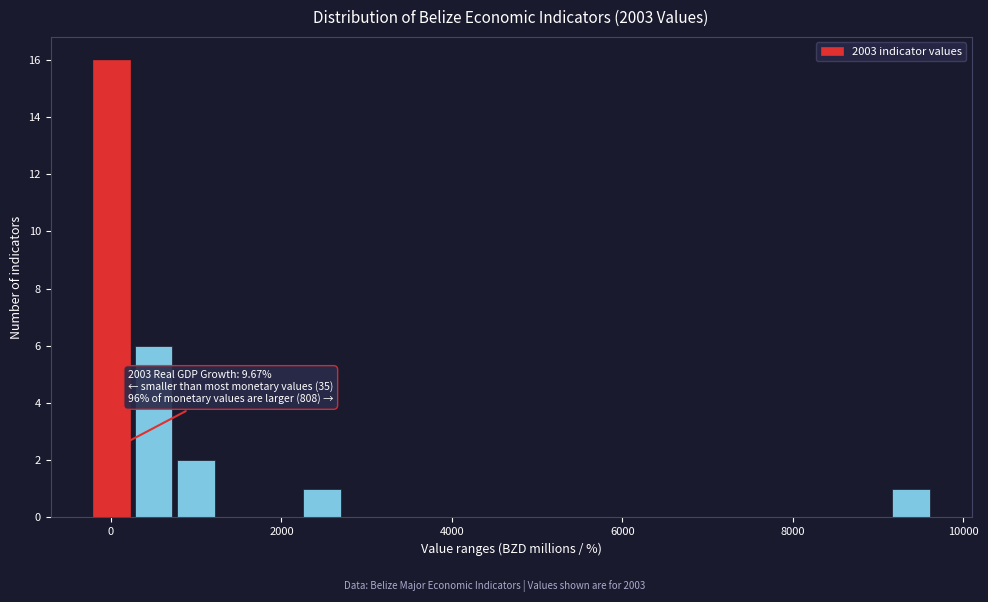

Read against the x-axis, roughly where is the centre of the tallest bar?

0